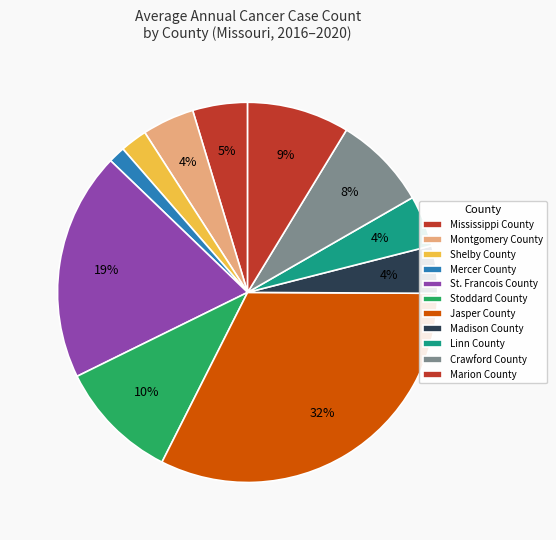

Between Stoddard County and Marion County, which is larger?

Stoddard County